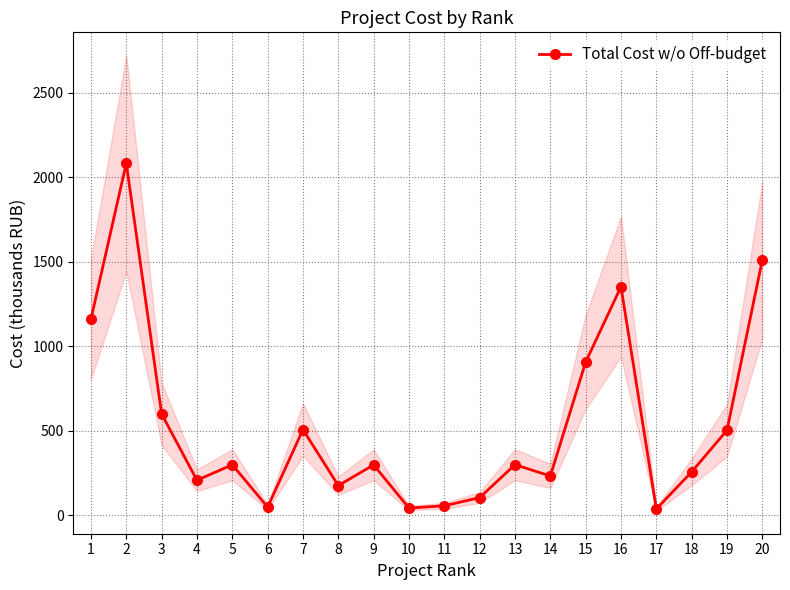

True or false: the data shows 390.4 at 1.

False